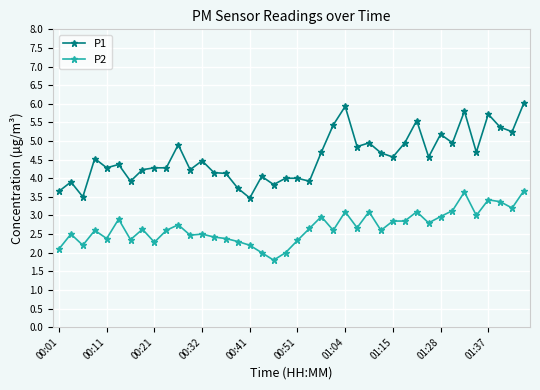

What is the lowest value of the P2 series?

1.8